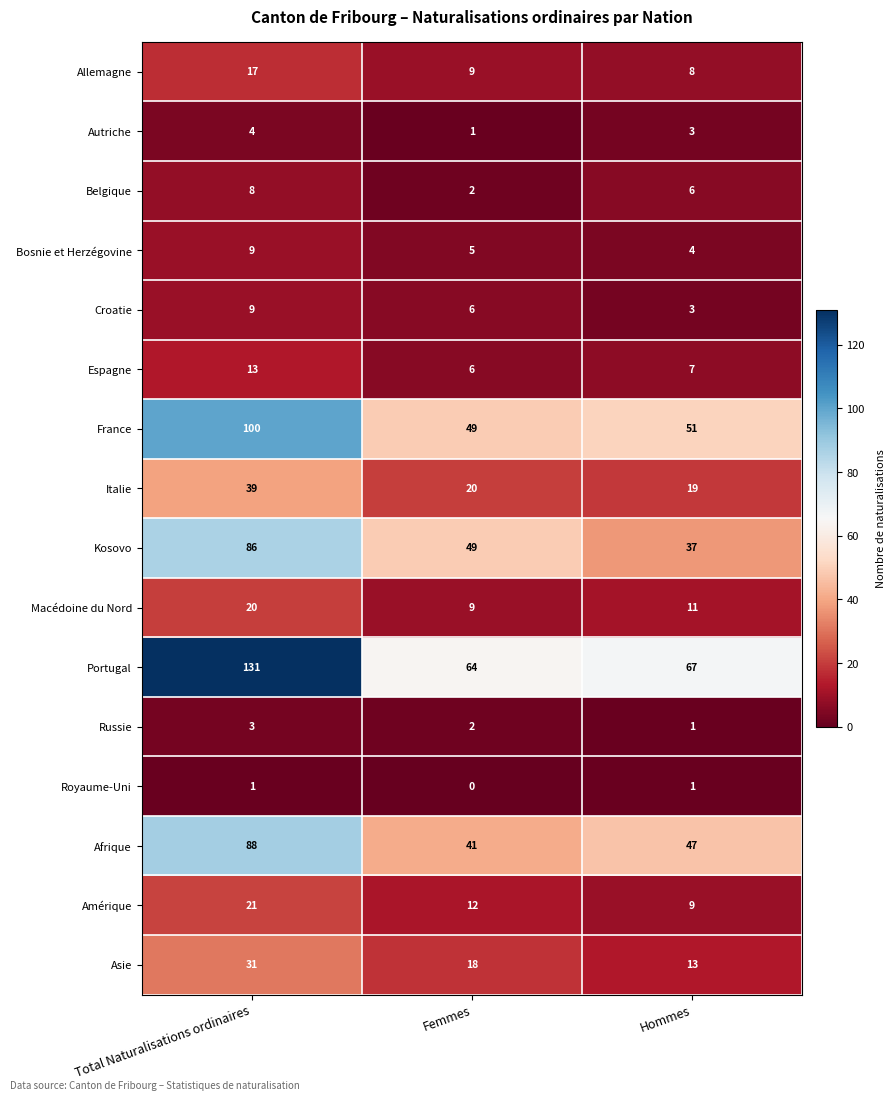

What is the approximate value of Italie at Hommes, to the nearest 10?

20